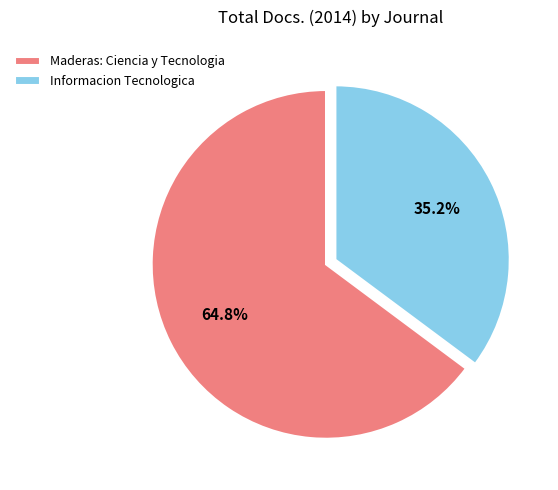

What is the smallest slice in the pie chart?

Informacion Tecnologica